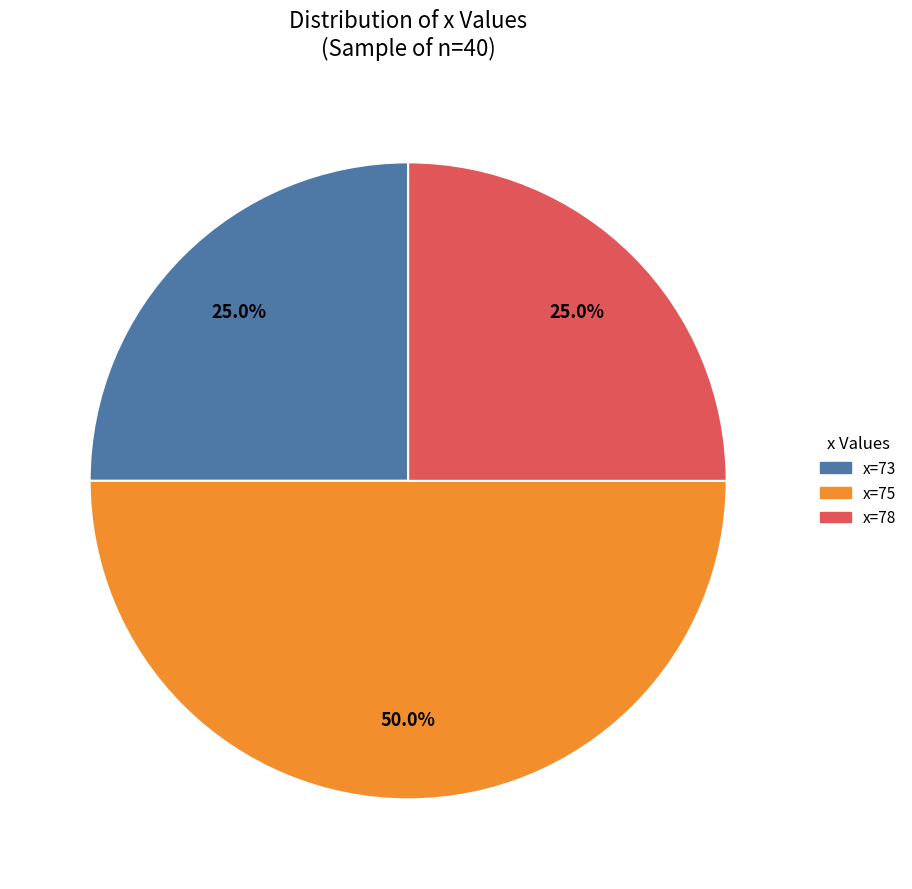

How many segments does this pie chart have?

3